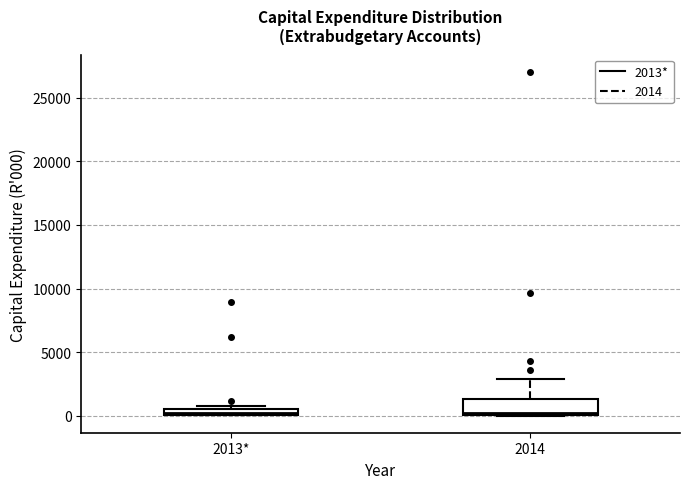

Where is the lower edge of the box for 2014 on the y-axis? The values are not printed on the chart, so give them approximately, as read against the axis.

0